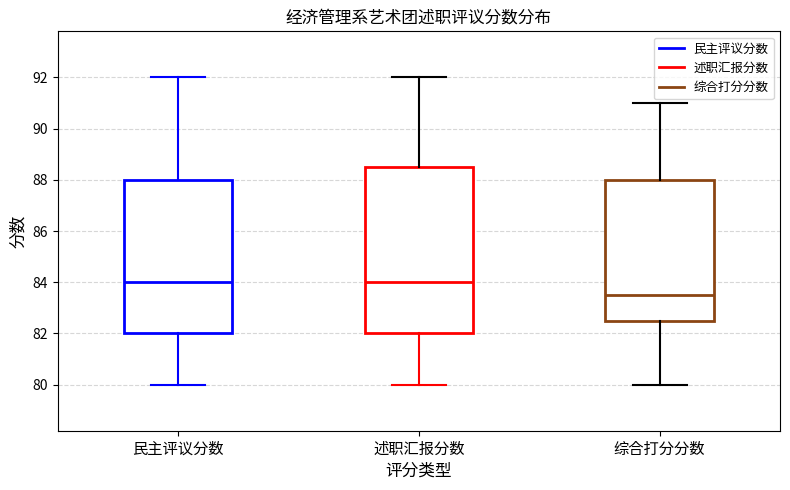

Reading left to right, transcribe this box plot: for each box, give where its median line is, the range the box spans, and where its two whiskers end, as read against the y-axis. The values are not printed on the chart, so give them approximately, as read against the axis.

民主评议分数: median 84.0, box 82.0 to 88.0, whiskers 80.0 to 92.0
述职汇报分数: median 84.0, box 82.0 to 88.6, whiskers 80.0 to 92.0
综合打分分数: median 83.6, box 82.6 to 88.0, whiskers 80.0 to 91.0